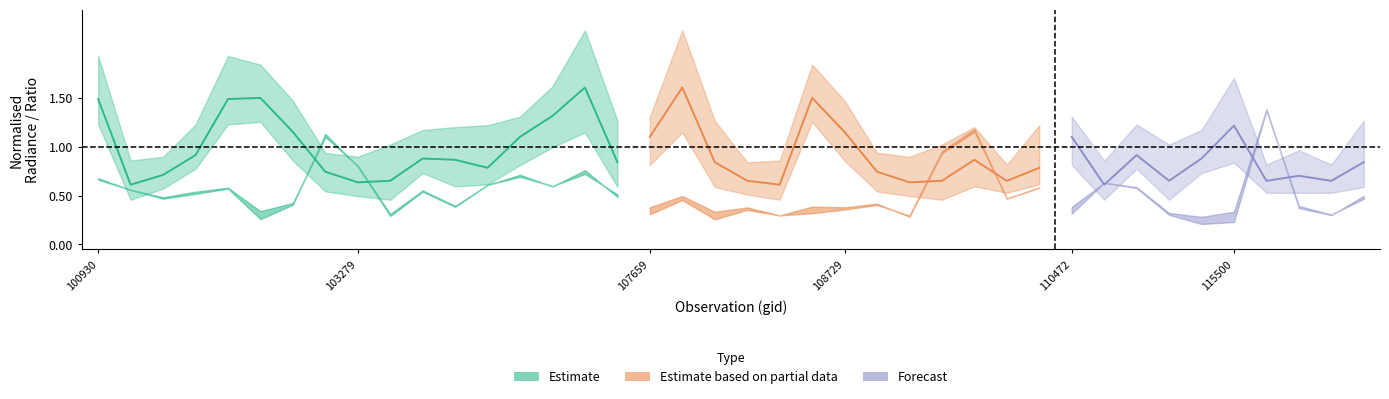

What is the value of the rade9_bin_mdn point at the 11th from the left?

0.9